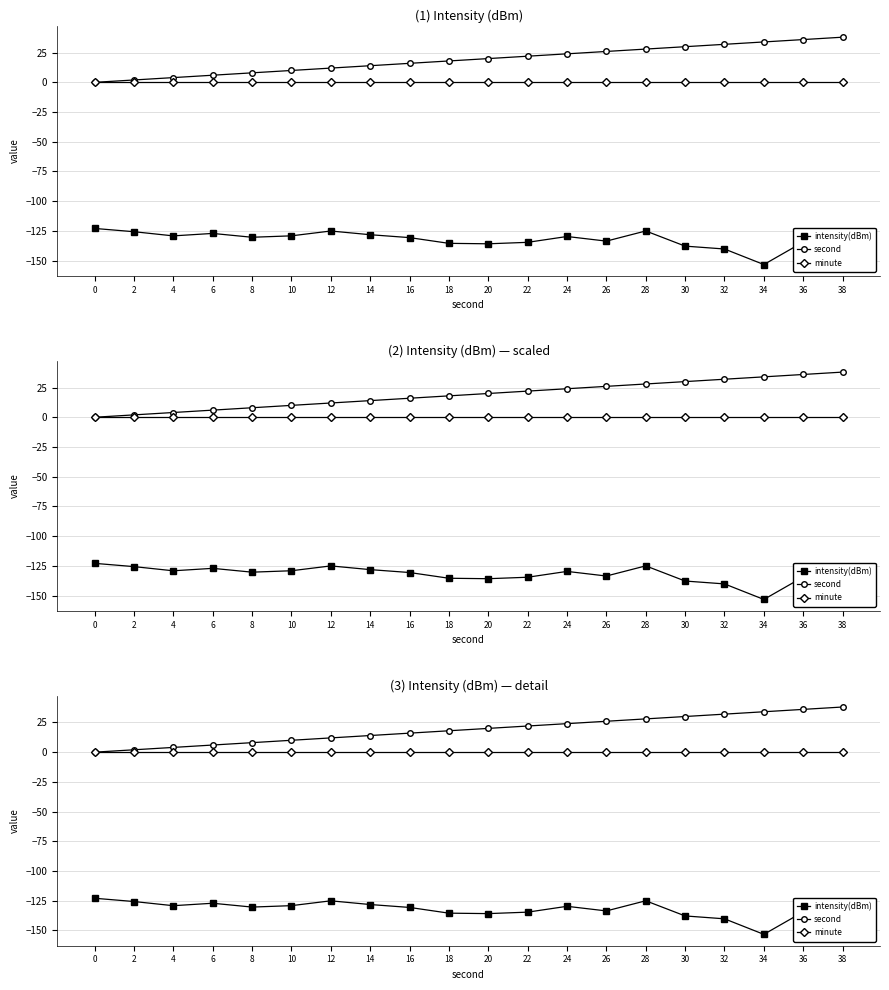

Reading left to right, what are all the values shown in this chart?

intensity(dBm): -122.9	-125.7	-129.2	-127.1	-130.3	-129.1	-125.1	-128.2	-130.6	-135.5	-135.8	-134.6	-129.7	-133.6	-125.0	-137.8	-140.2	-153.3	-134.4	-131.2
second: 0.0	2.0	4.0	6.0	8.0	10.0	12.0	14.0	16.0	18.0	20.0	22.0	24.0	26.0	28.0	30.0	32.0	34.0	36.0	38.0
minute: 0.0	0.0	0.0	0.0	0.0	0.0	0.0	0.0	0.0	0.0	0.0	0.0	0.0	0.0	0.0	0.0	0.0	0.0	0.0	0.0